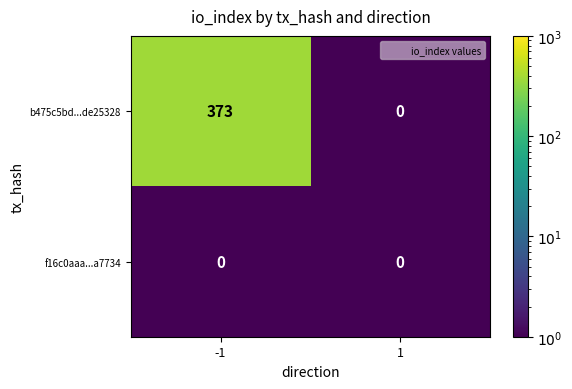

Reading left to right, what are all the values shown in this chart?

b475c5bd...de25328: -1=373	1=0
f16c0aaa...a7734: -1=0	1=0